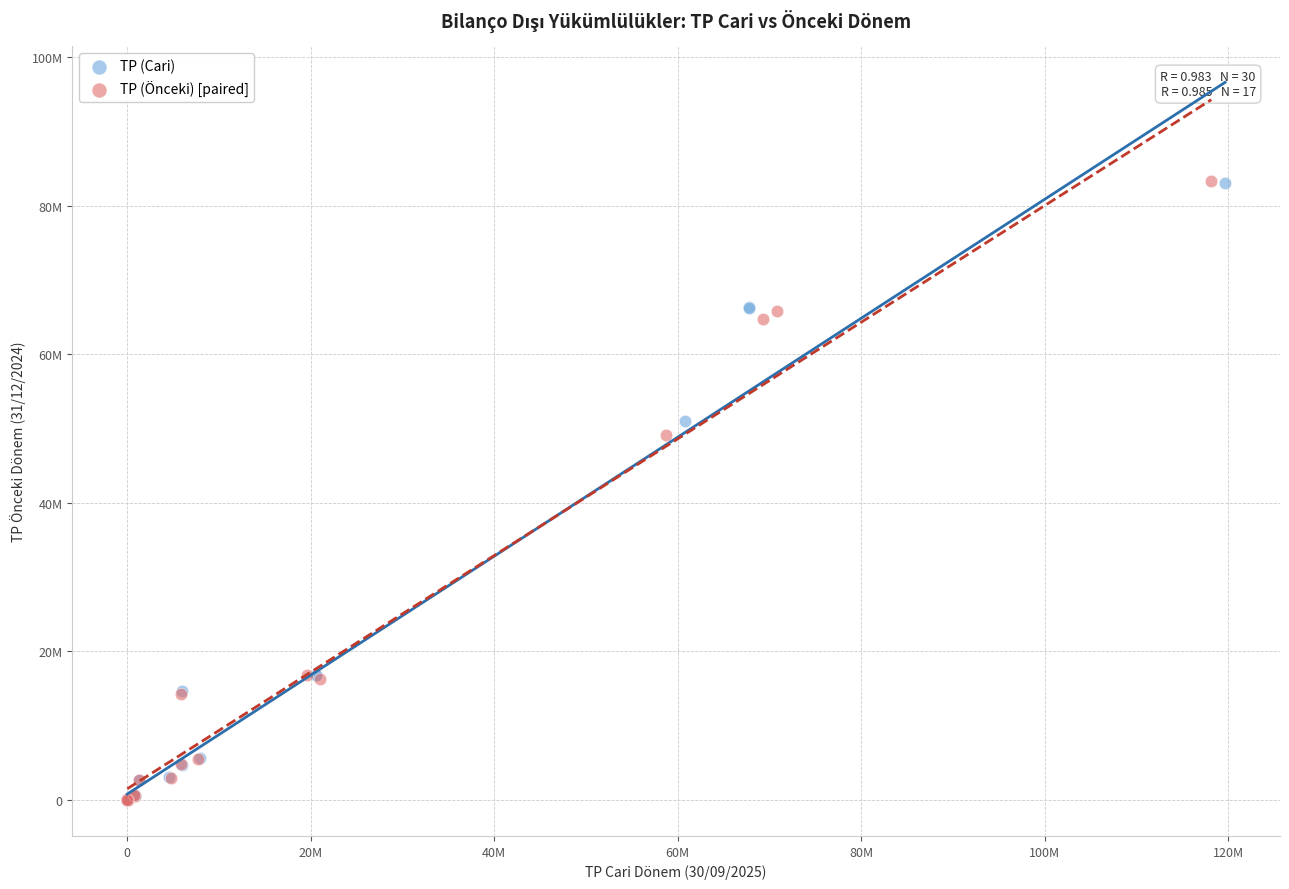

What are all the series names shown in the legend?

TP (Cari), TP (Önceki) [paired]